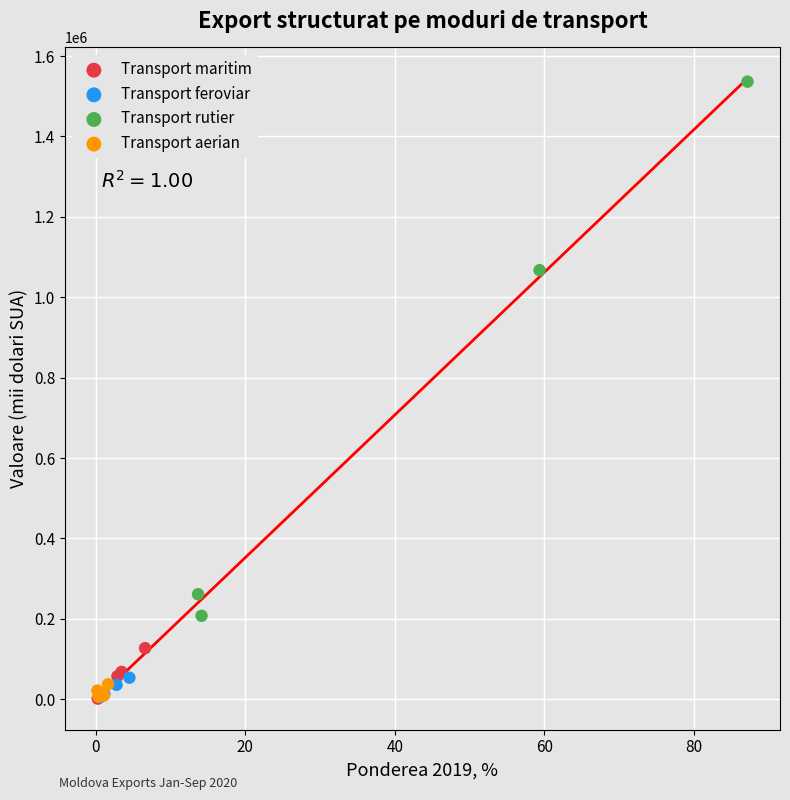

Which series has the widest spread of Y values?

Transport rutier